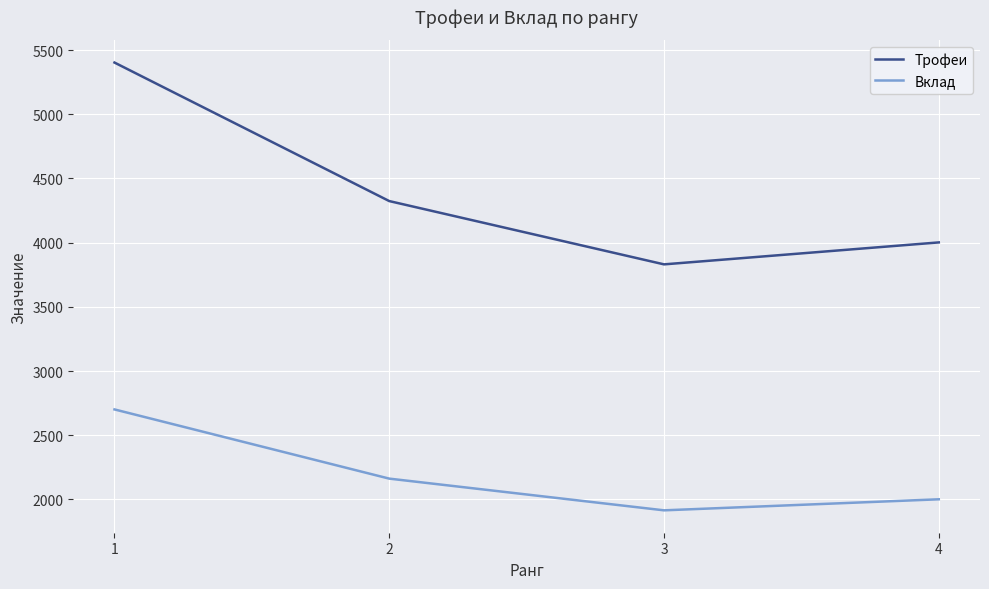

At which label is Вклад closest to 2308?

2